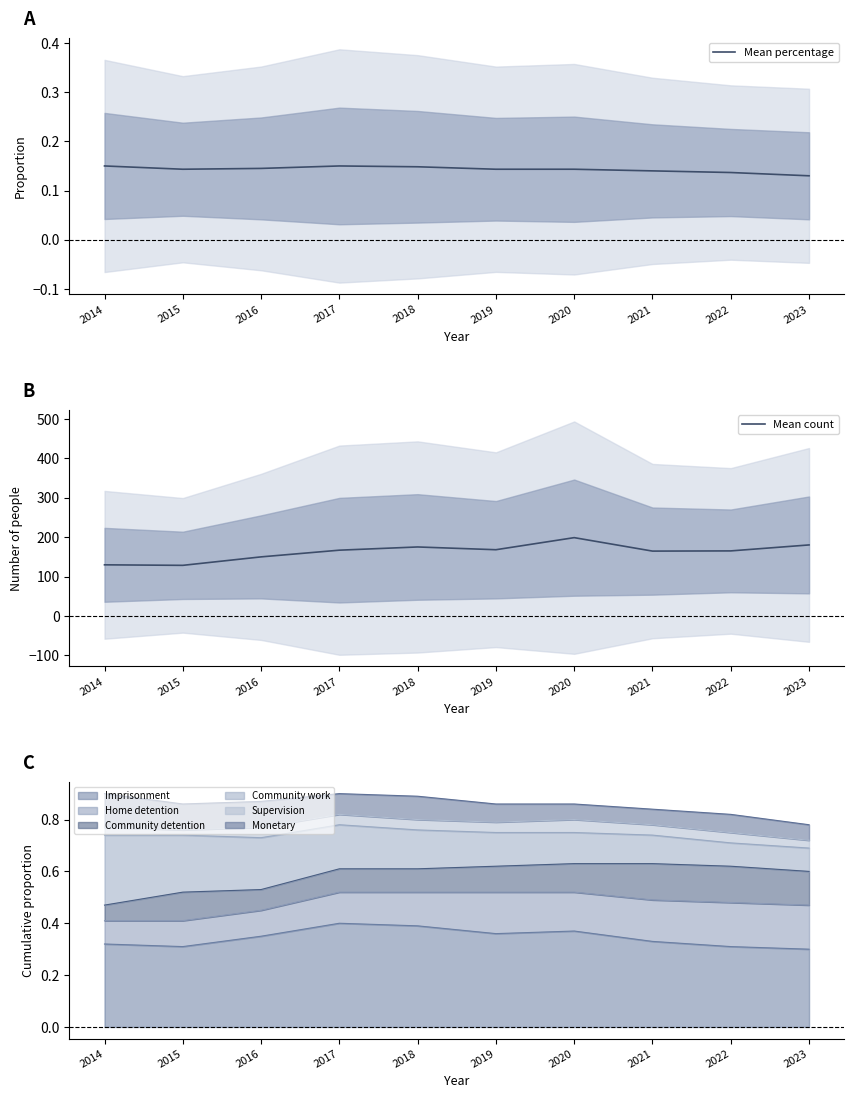

At how many categories does at least one series exceed 196?

1